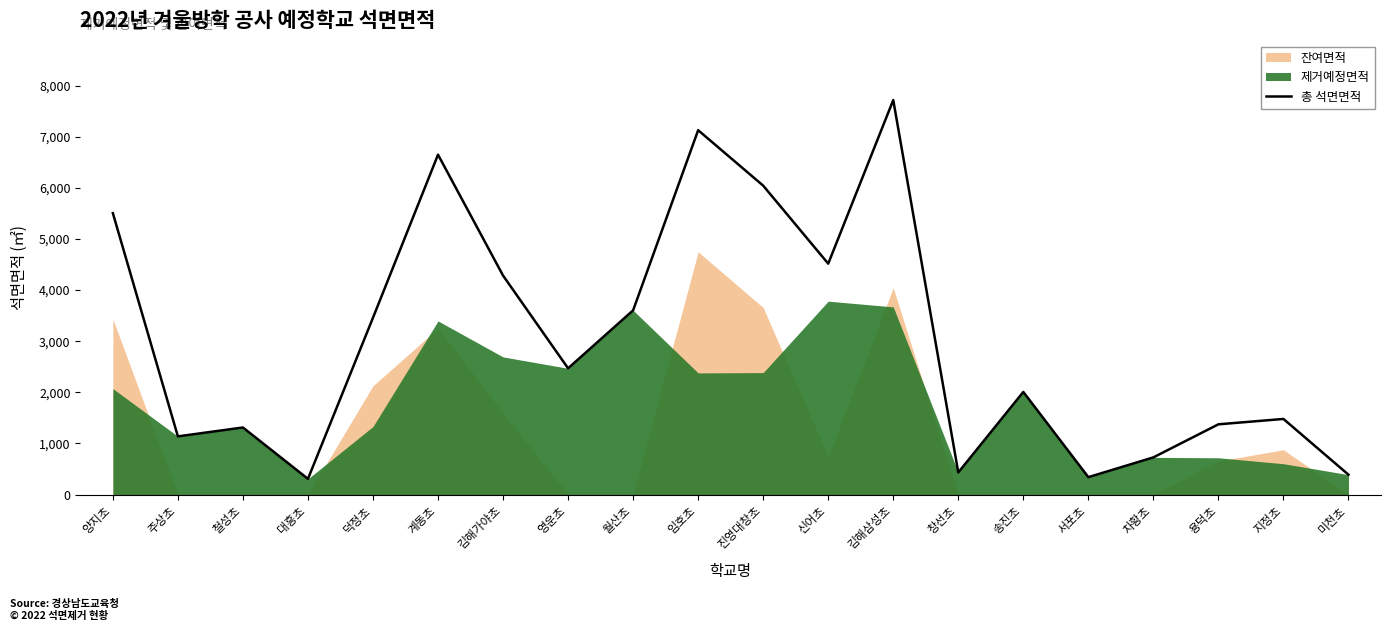

Count the number of categories in the chart.

20